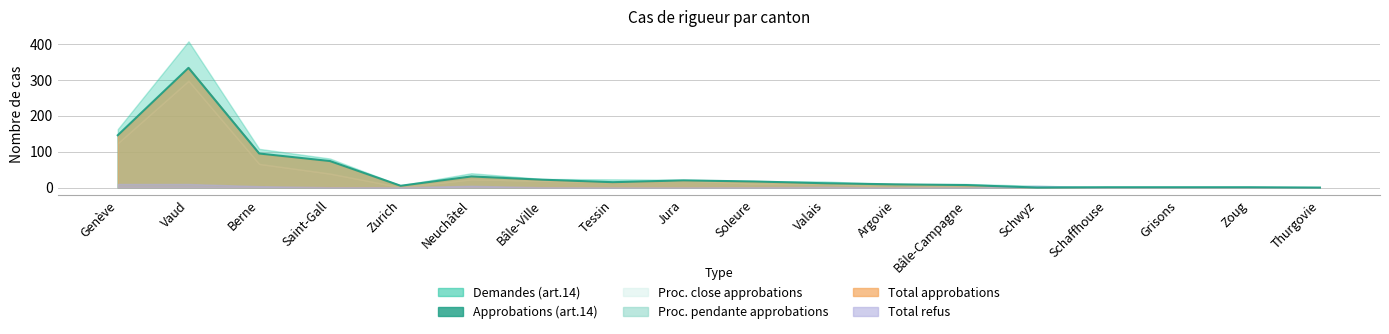

True or false: Total refus and Demandes (art.14) cross at least once.

False